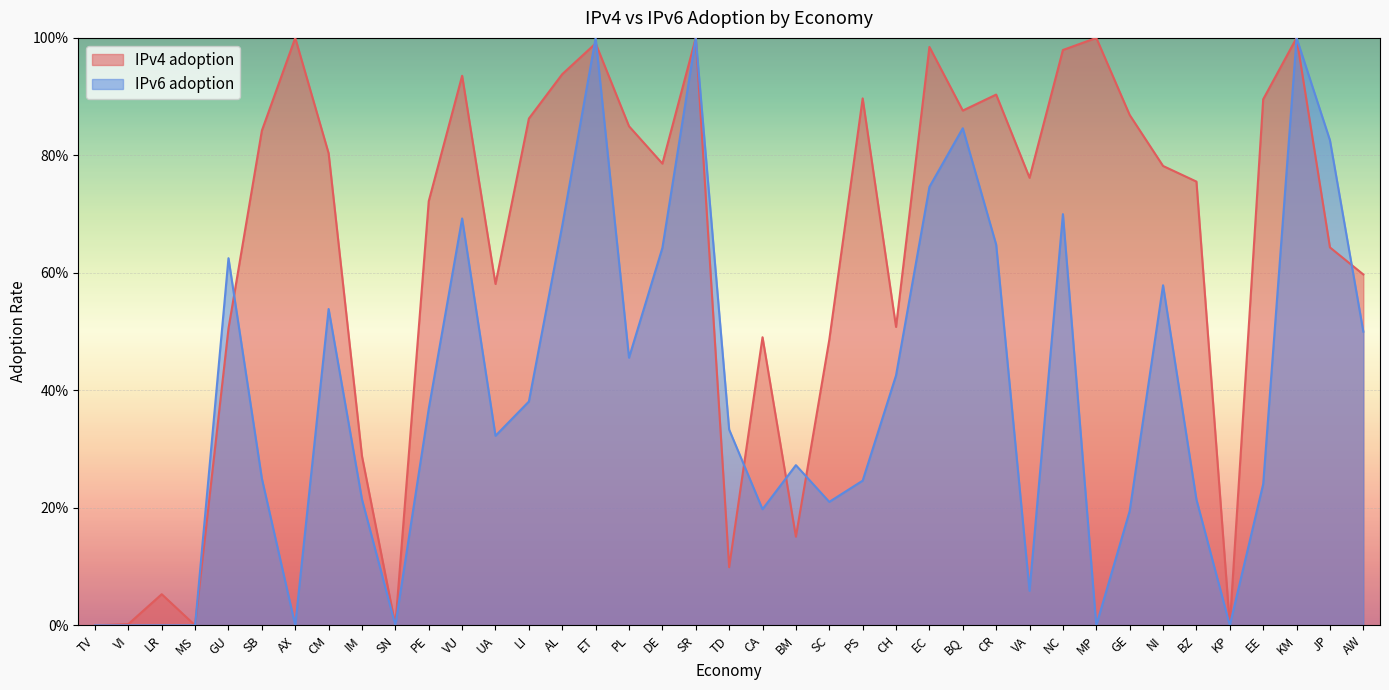

What is the sum of all IPv6 adoption values?

15.4